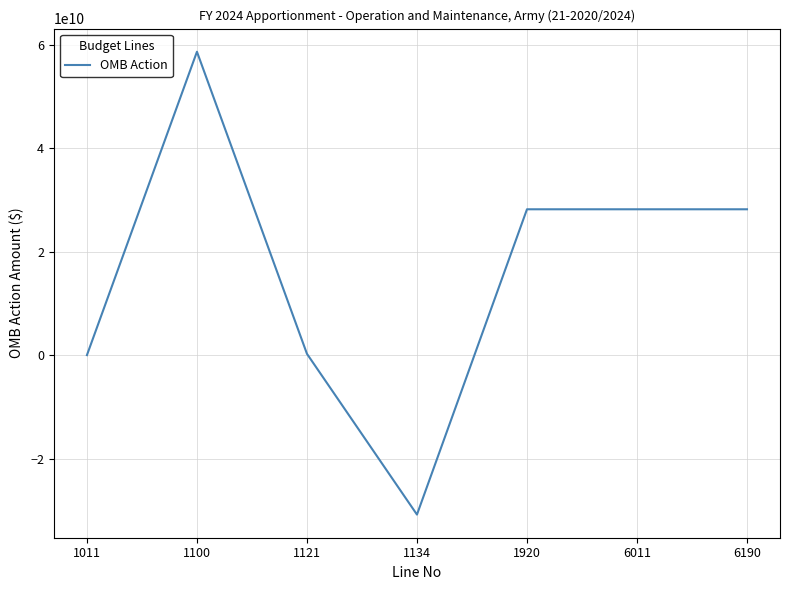

True or false: the data shows -30770821673 at 1134.

True